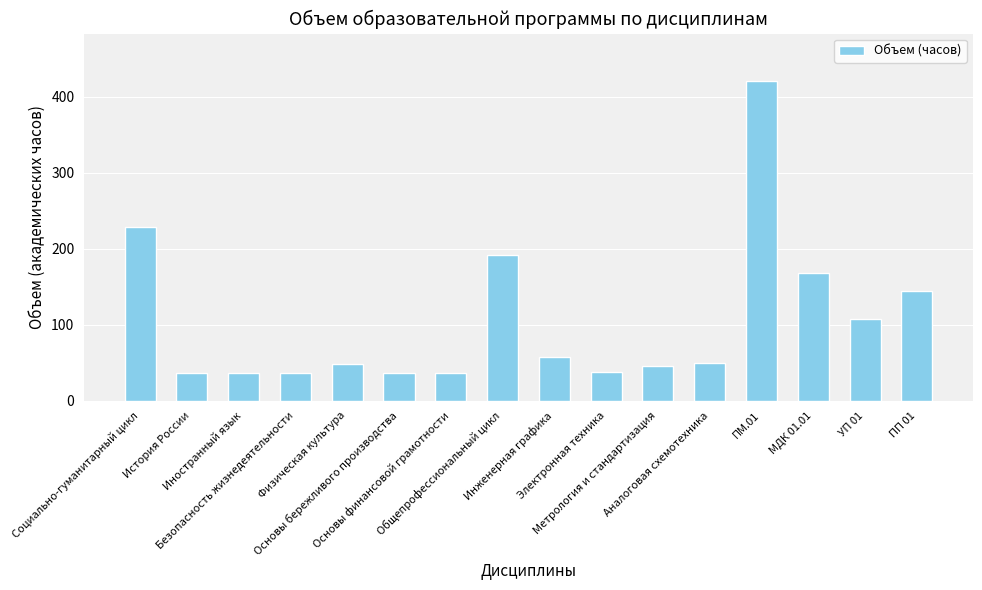

At which label is the value closest to 228?

Социально-гуманитарный цикл